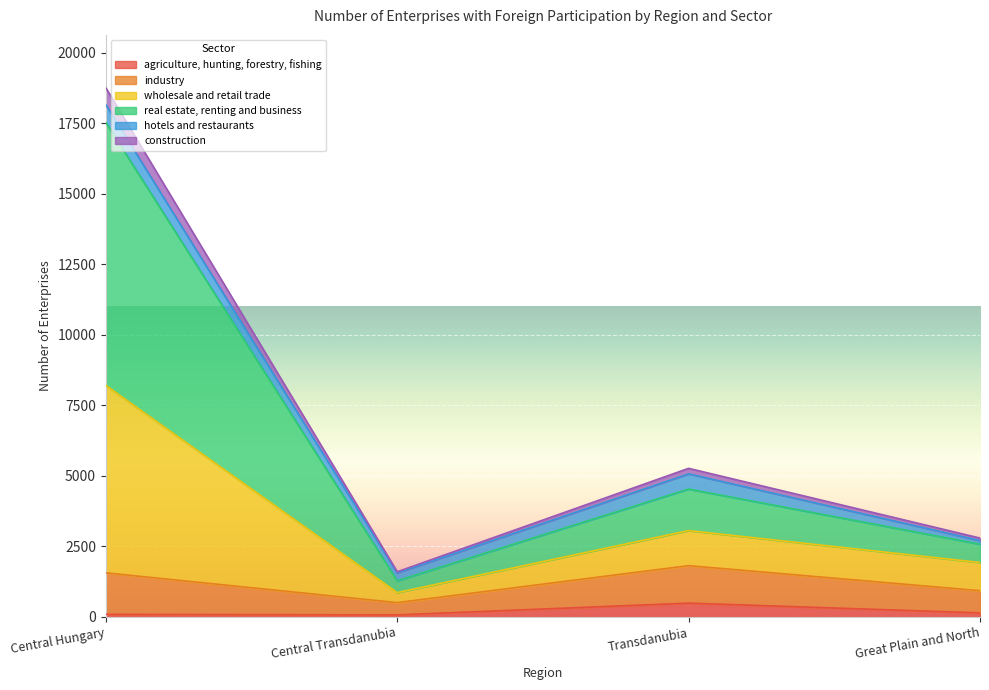

What are all the series names shown in the legend?

agriculture, hunting, forestry, fishing, industry, wholesale and retail trade, real estate, renting and business, hotels and restaurants, construction